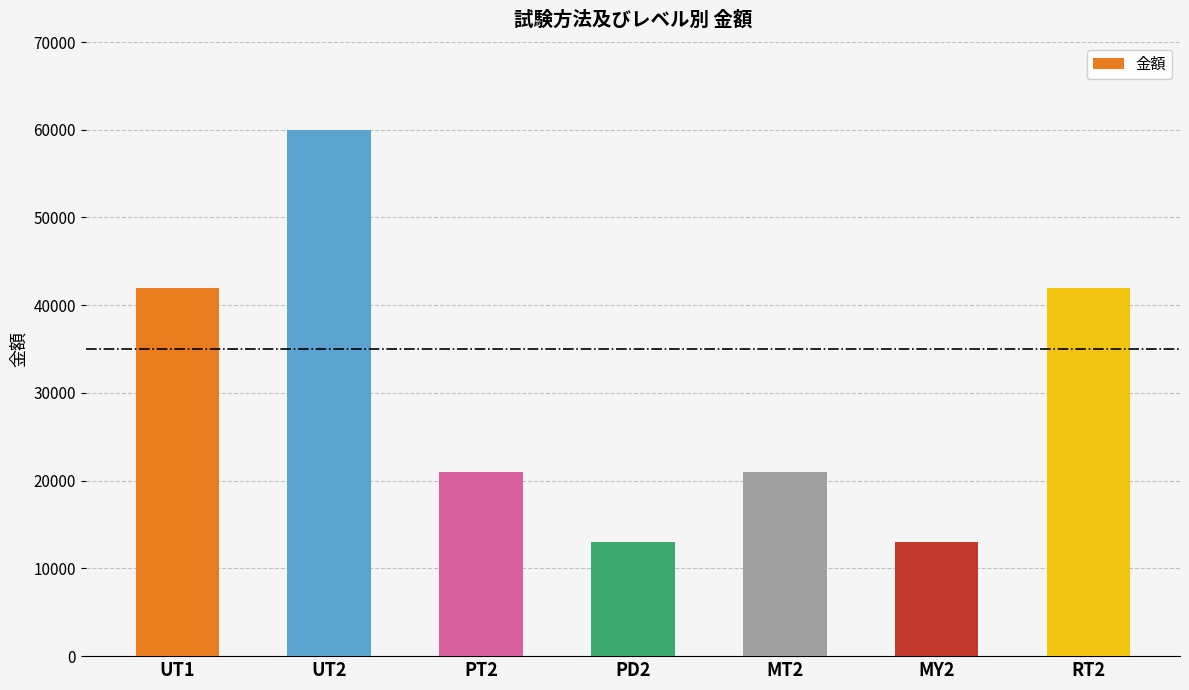

Which label corresponds to the largest value in the chart?

UT2